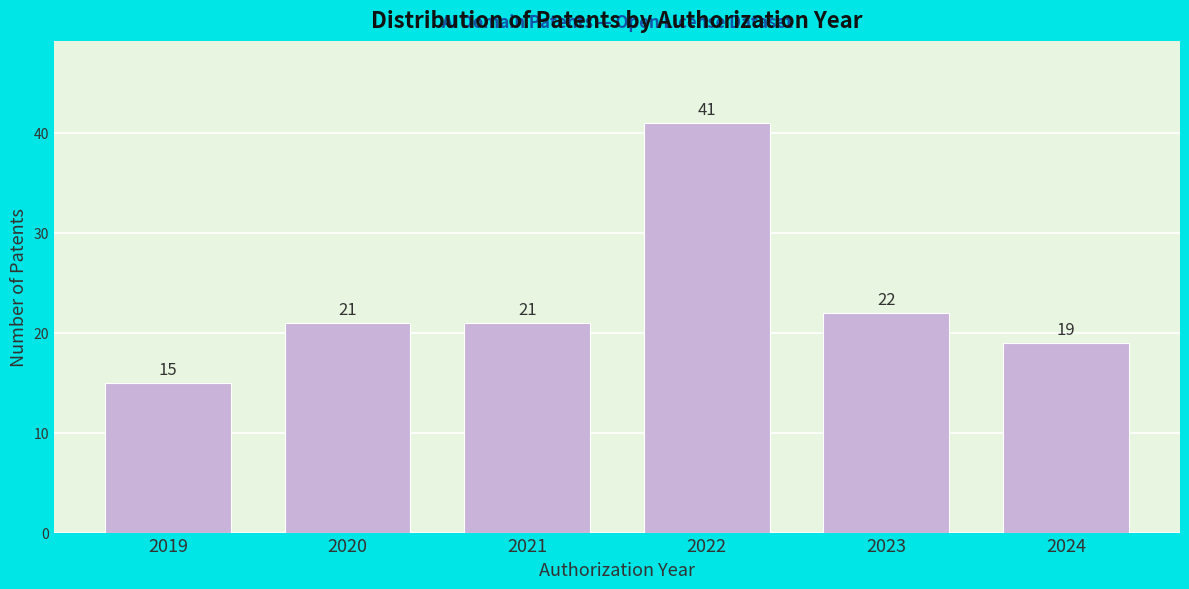

Reading right to left, what are all the values shown in this chart?

19	22	41	21	21	15